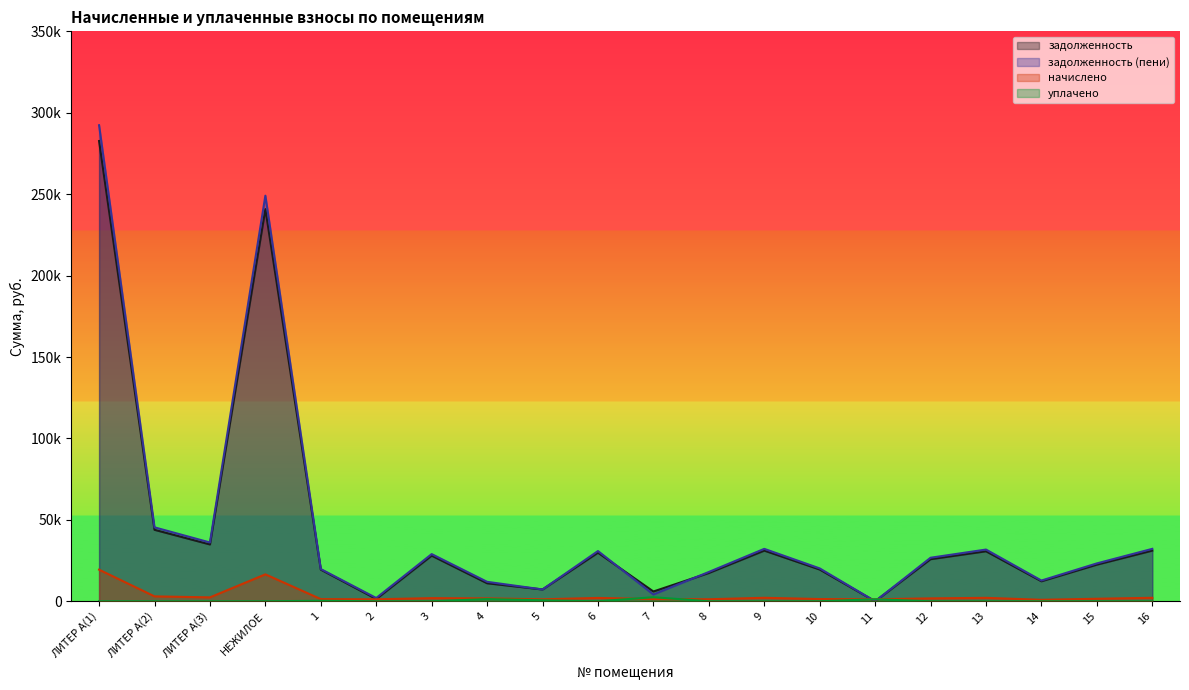

Where is задолженность nearest to the value 141317?

ЛИТЕР А(2)